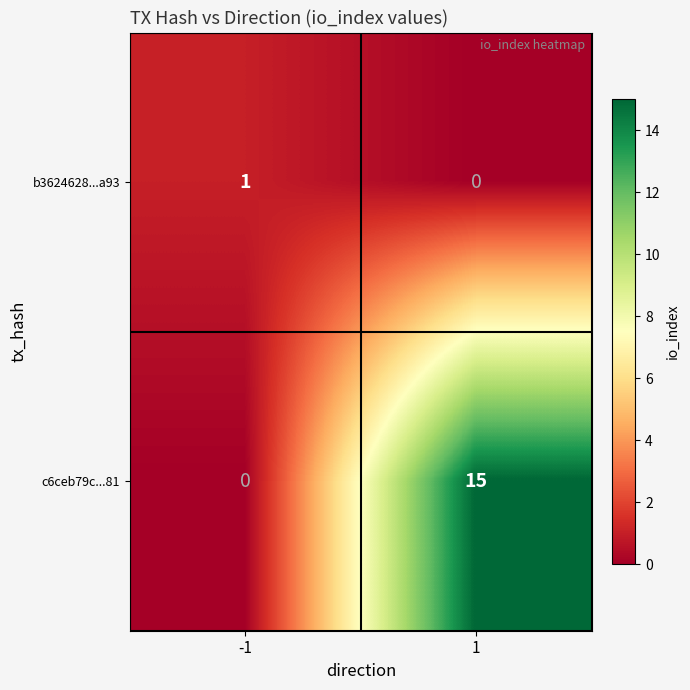

List the series in order of their peak value, highest first.

c6ceb79c...81, b3624628...a93